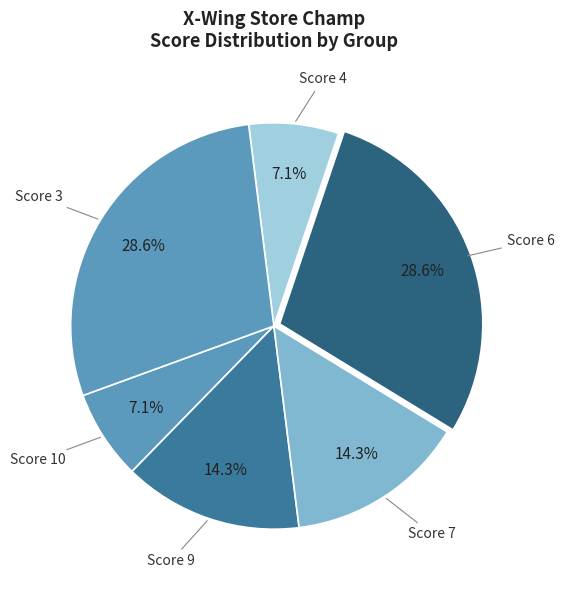

Which has a higher value, Score 10 or Score 6?

Score 6